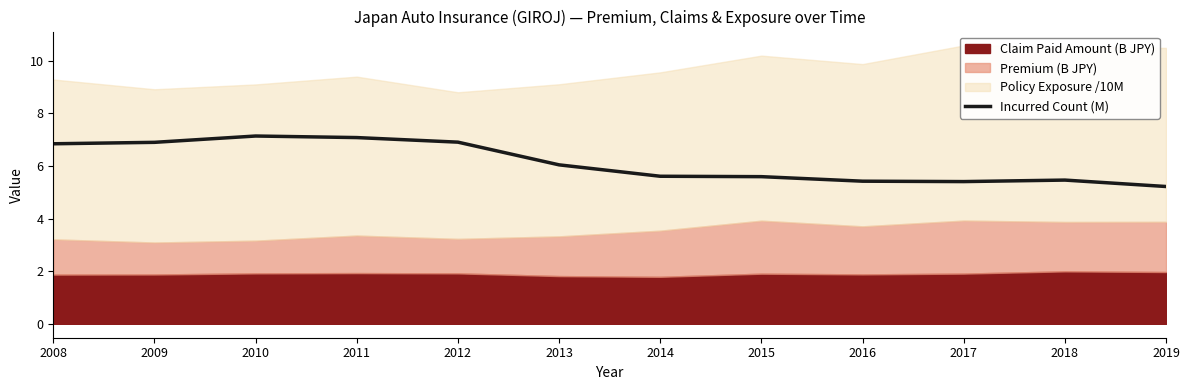

Reading left to right, extract all data points from this chart.

2008=6.8	2009=6.9	2010=7.1	2011=7.1	2012=6.9	2013=6.0	2014=5.6	2015=5.6	2016=5.4	2017=5.4	2018=5.5	2019=5.2